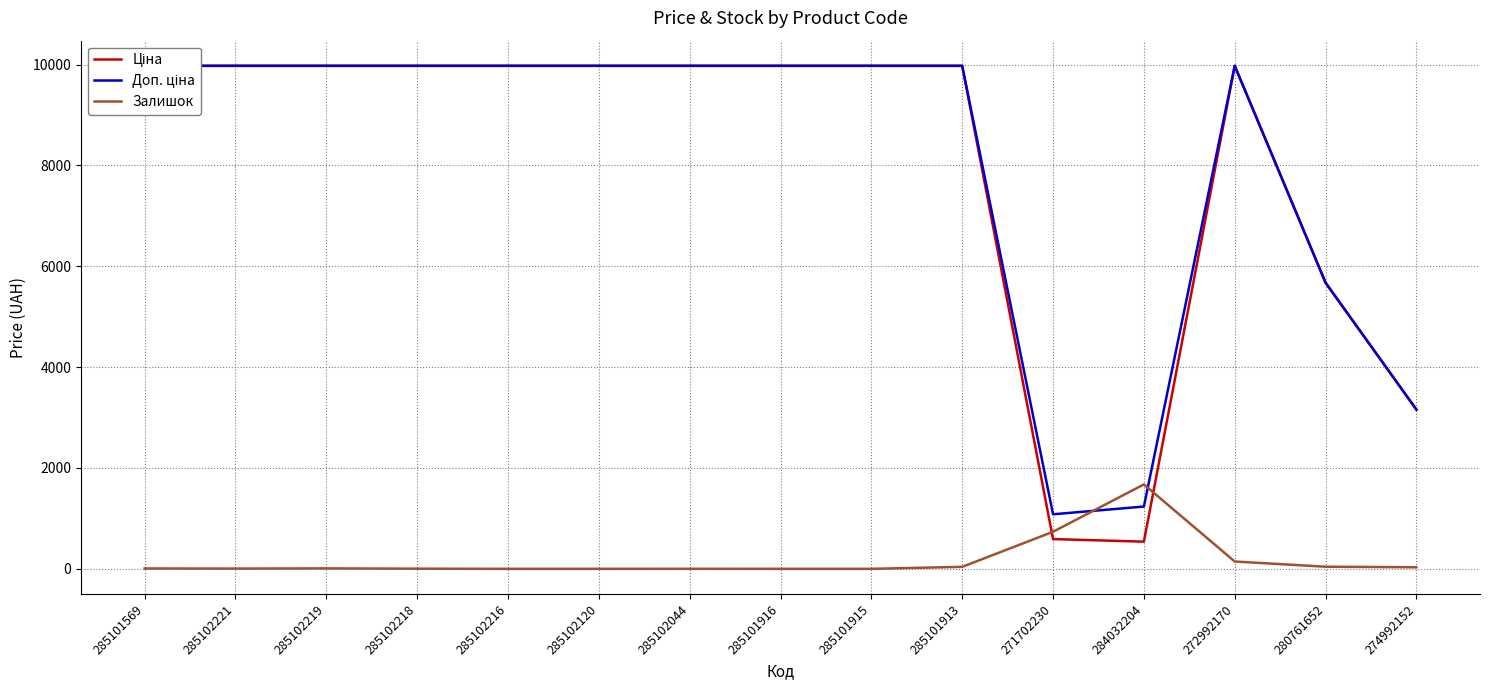

At which category is the sum across all series the highest?

272992170